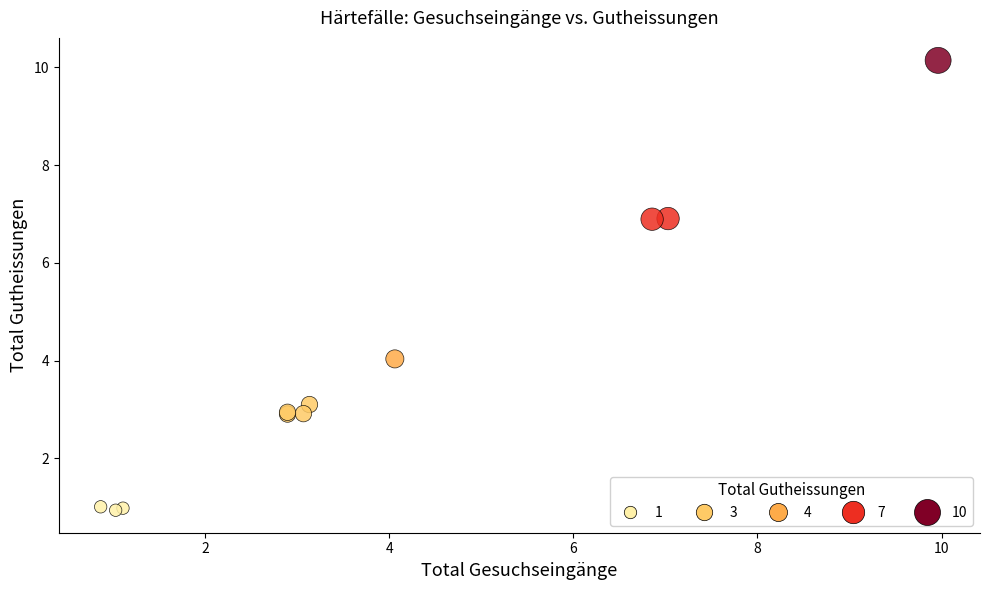

What Y value in the scatter plot is closest to 5?

4.0